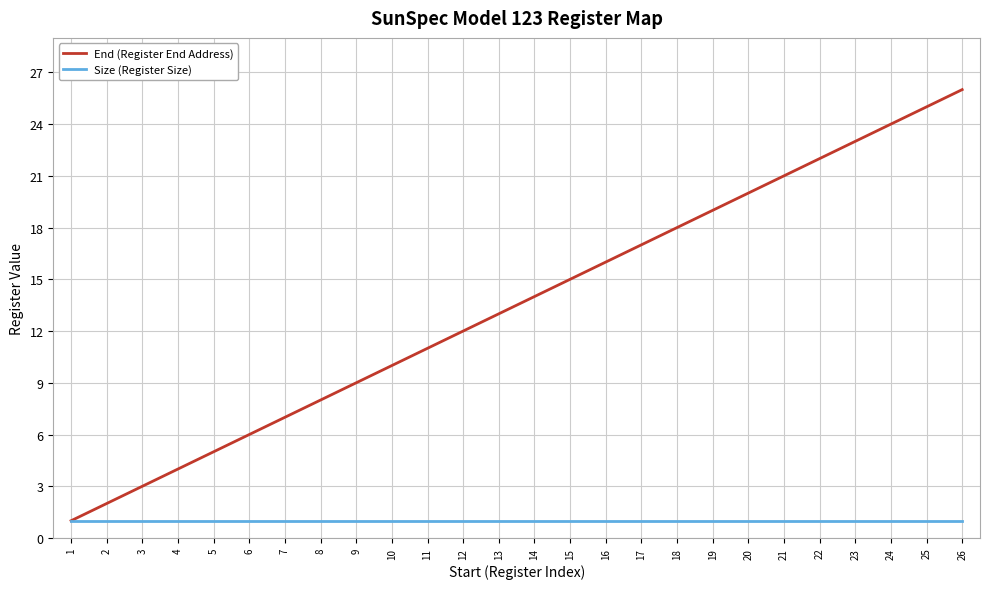

What is the sum of all End (Register End Address) values?

351